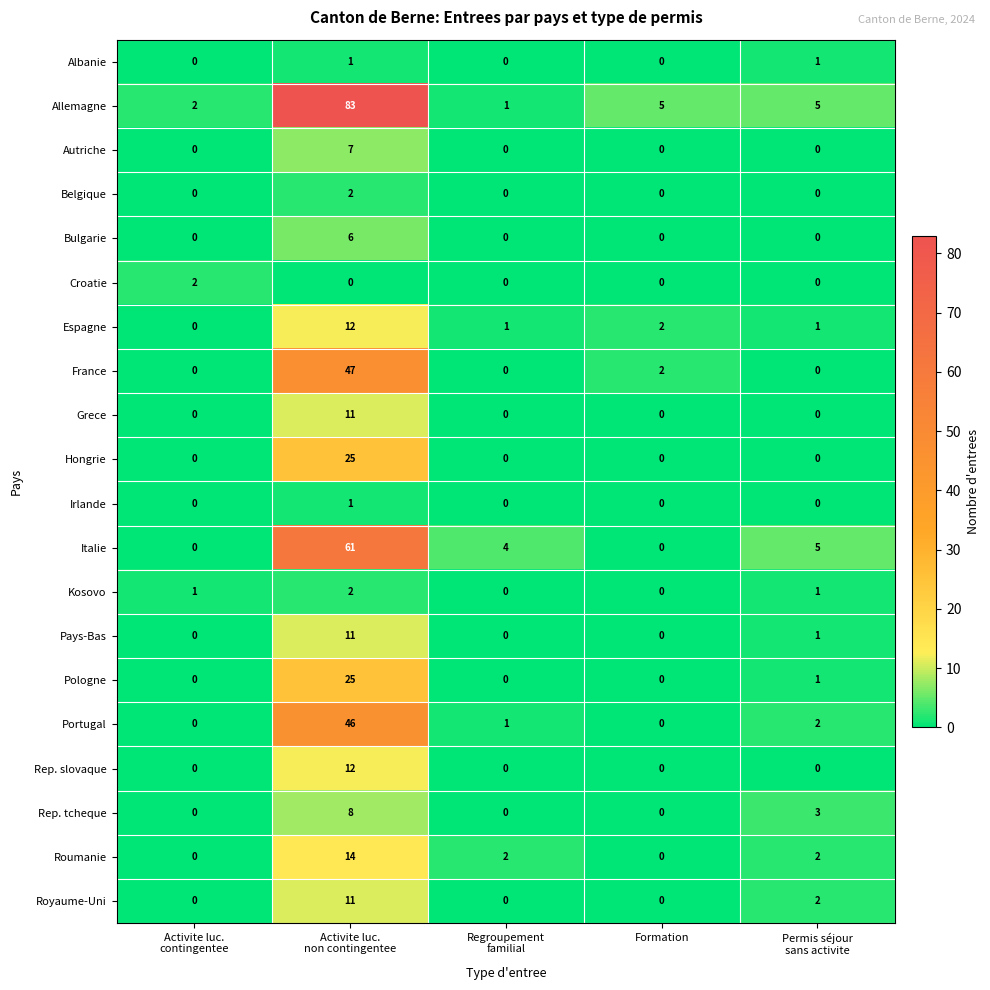

At which label is France closest to 23?

Formation